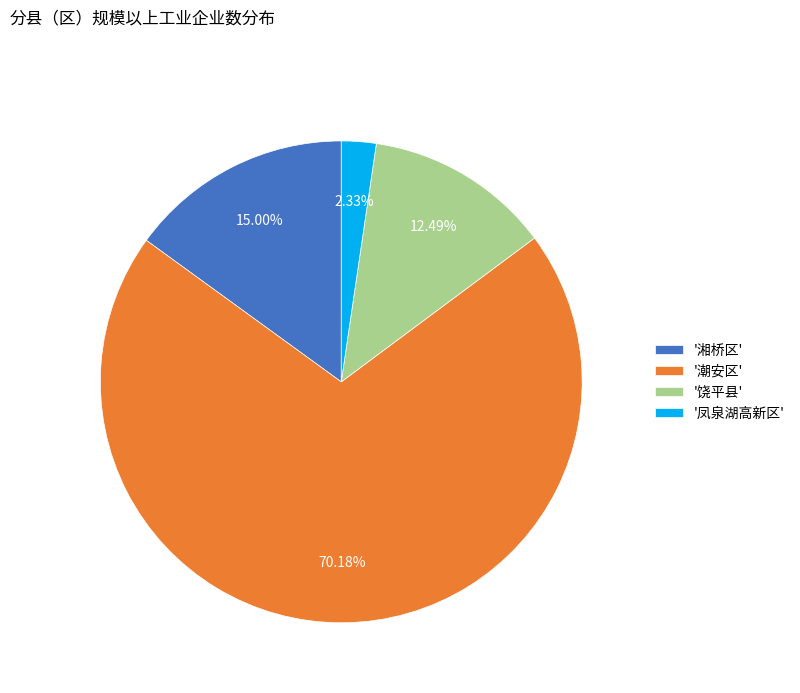

Rank the categories by value from lowest to highest.

'凤泉湖高新区', '饶平县', '湘桥区', '潮安区'